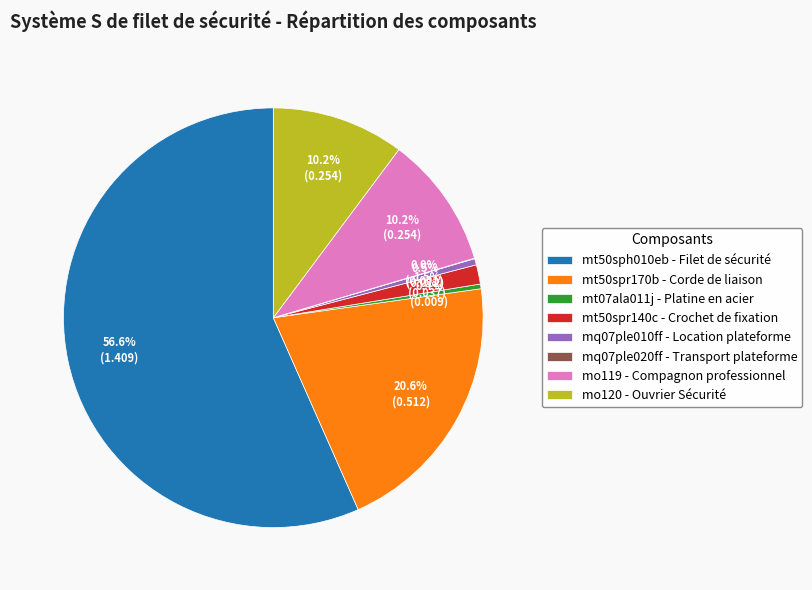

Is there a majority slice in this chart?

Yes